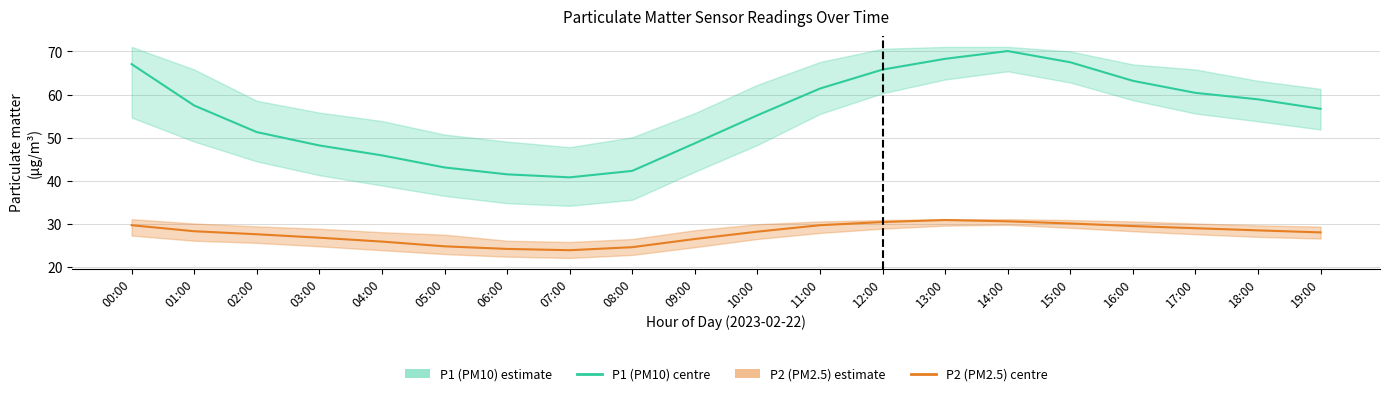

What is the maximum value shown in the chart?

70.1